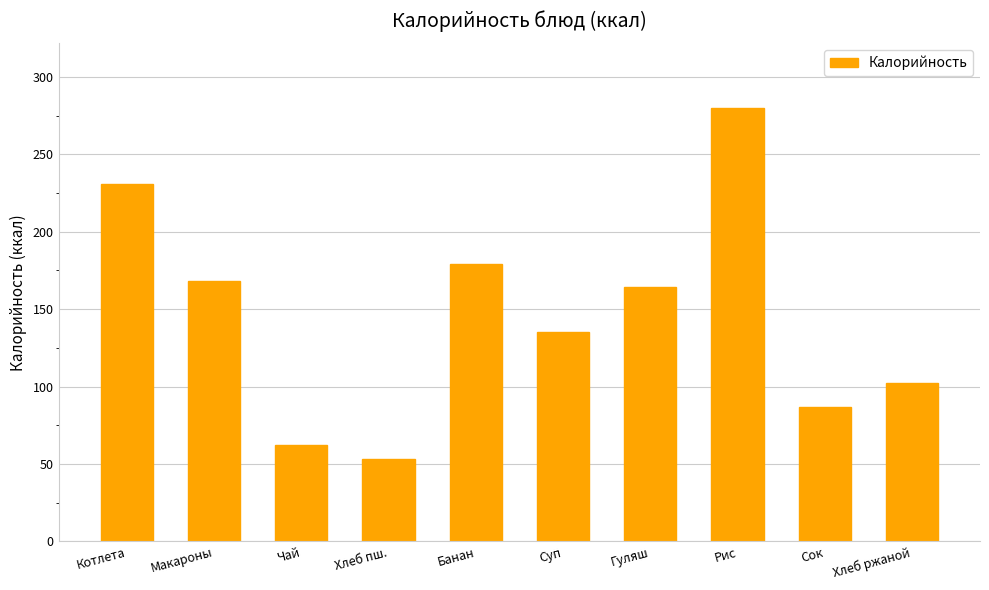

What is the difference between the maximum and minimum values?

226.6